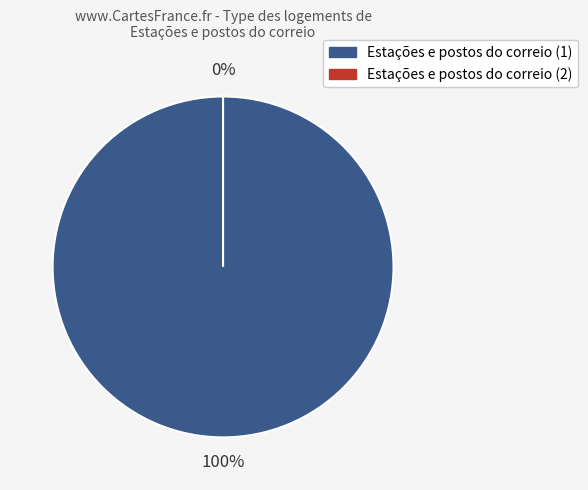

Does 649cd792078190ea922176f5 account for over 50% of the chart?

No